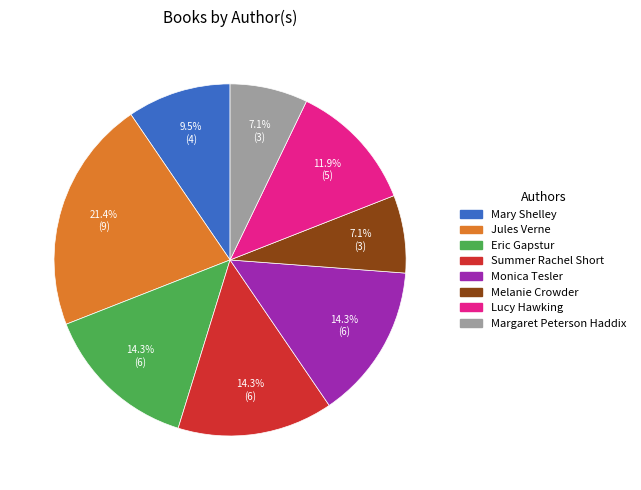

The Margaret Peterson Haddix slice represents 1% of the pie. True or false?

False